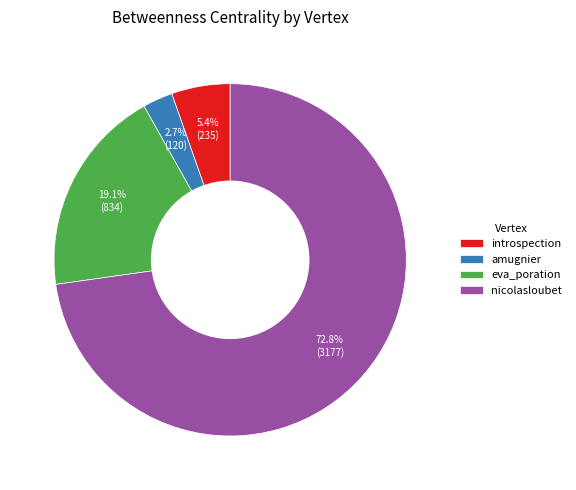

What is the total percentage of nicolasloubet and eva_poration?

91.9%